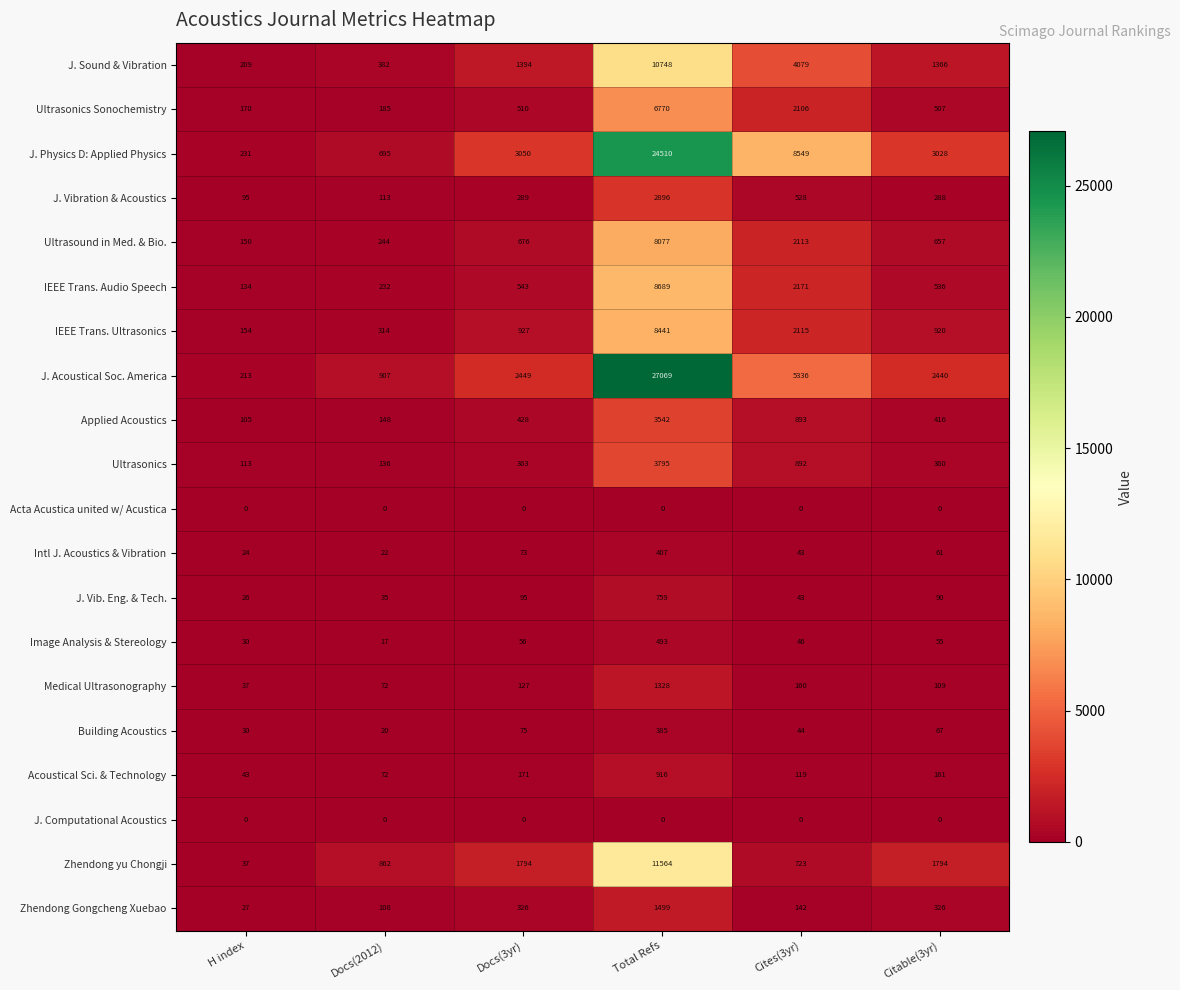

What is the difference between the J. Vibration & Acoustics values at Docs(2012) and Citable(3yr)?

175